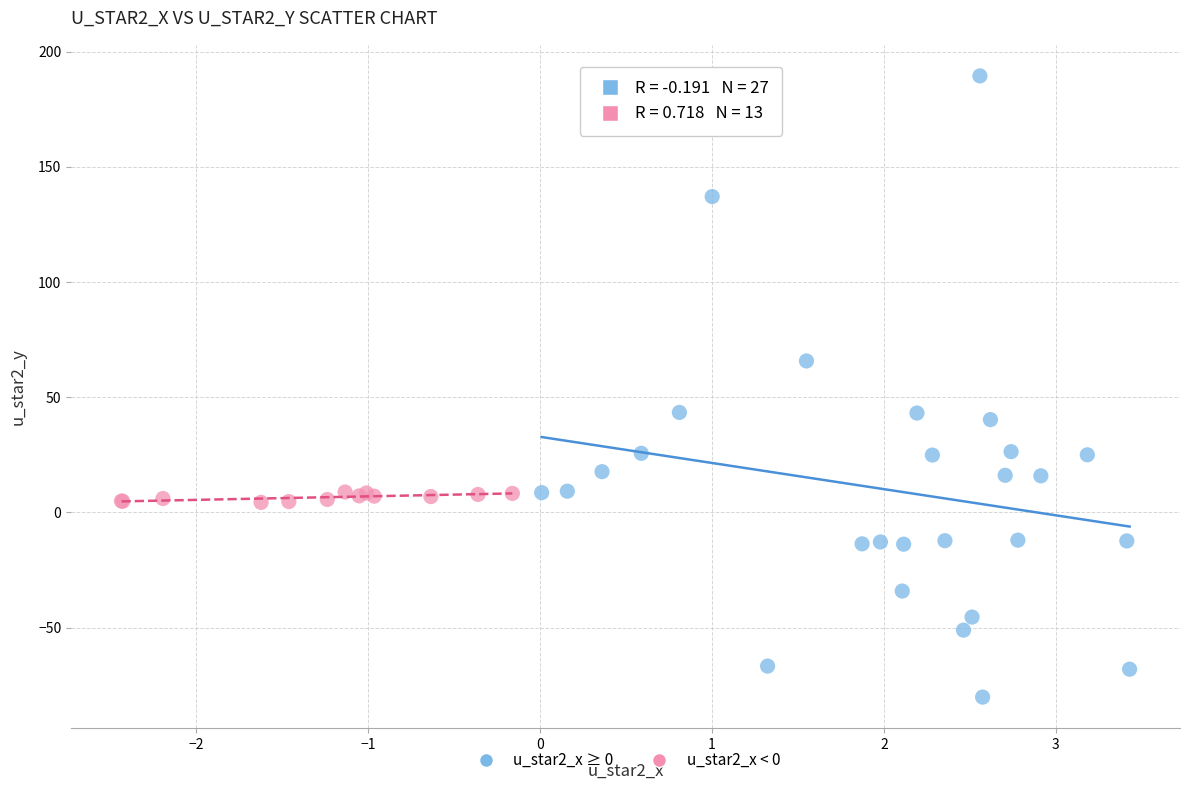

Which series has the widest spread of Y values?

u_star2_x ≥ 0